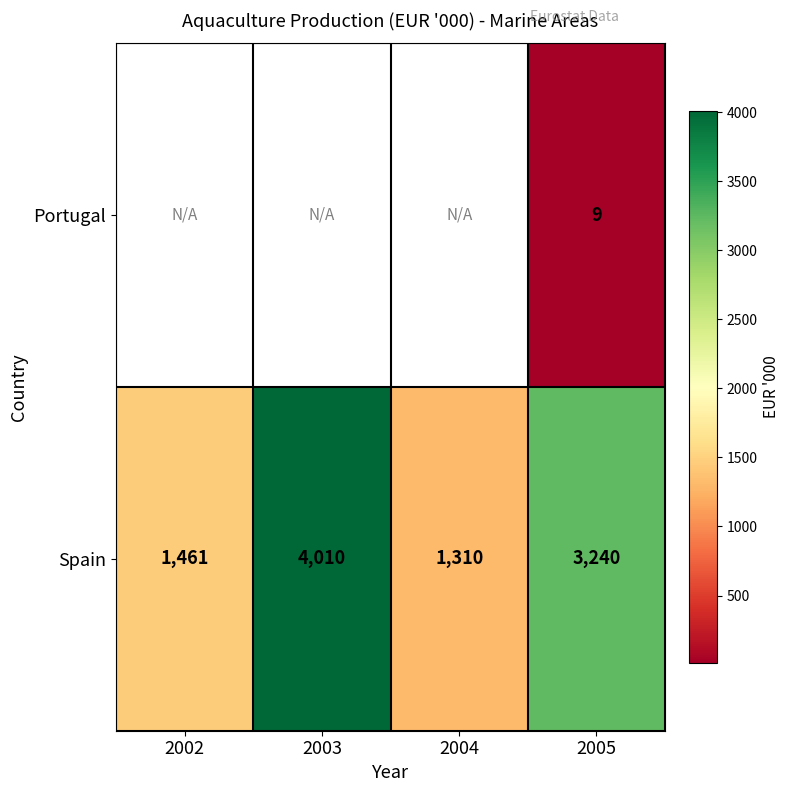

List the labels in order of Spain value, smallest first.

2004, 2002, 2005, 2003